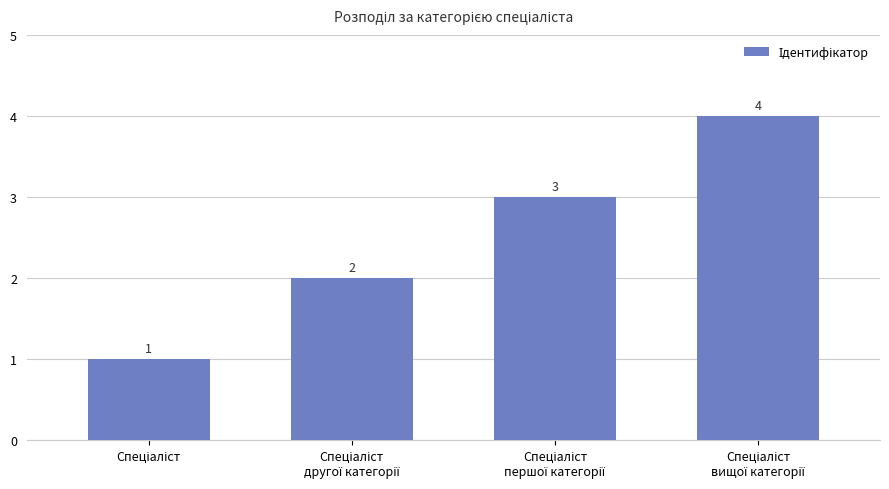

Count the number of data series in this chart.

1